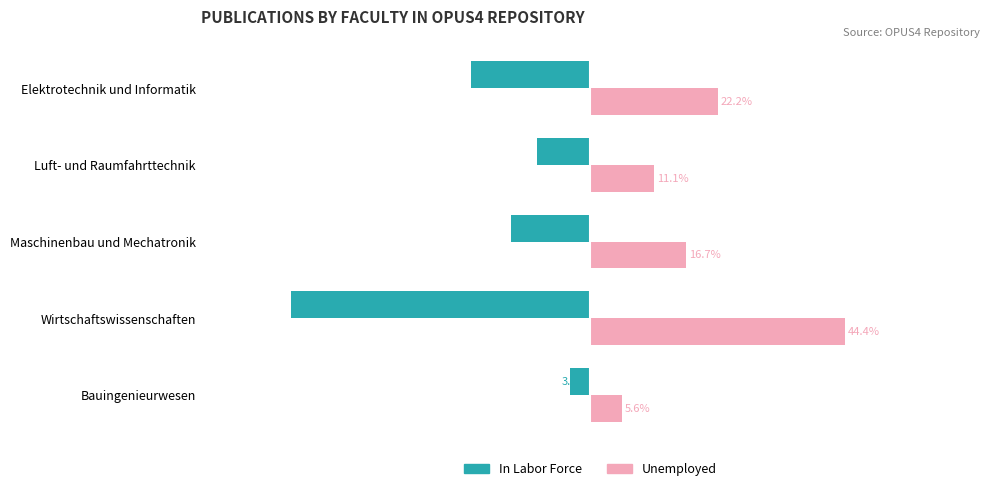

Rank the series by their maximum value, from lowest to highest.

In Labor Force, Unemployed